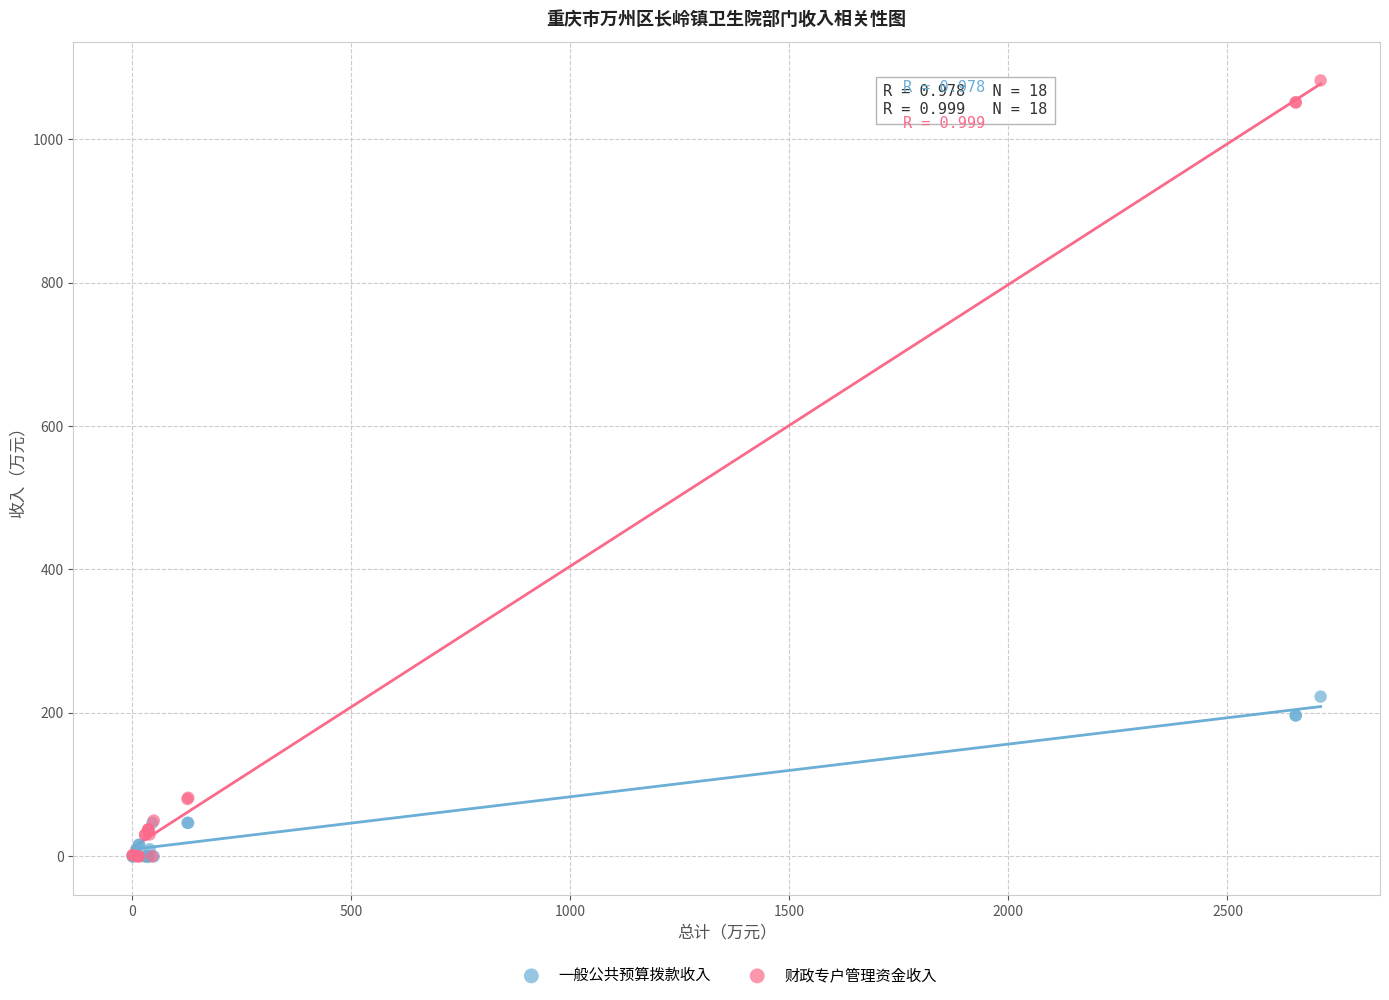

What are all the series names shown in the legend?

一般公共预算拨款收入, 财政专户管理资金收入